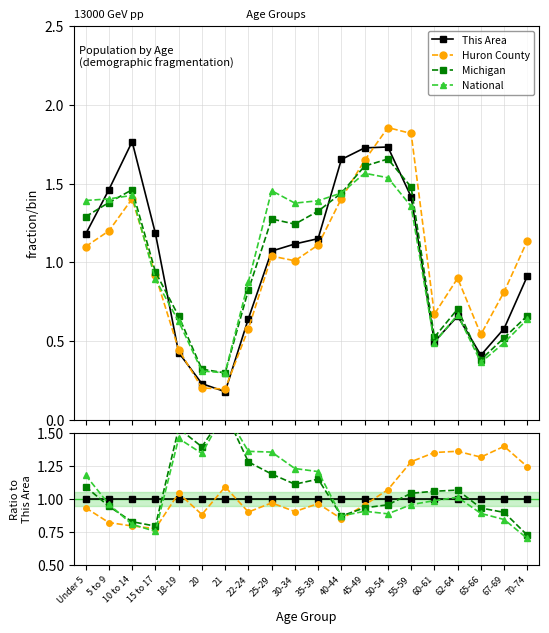

What is the minimum value shown in the chart?

0.7